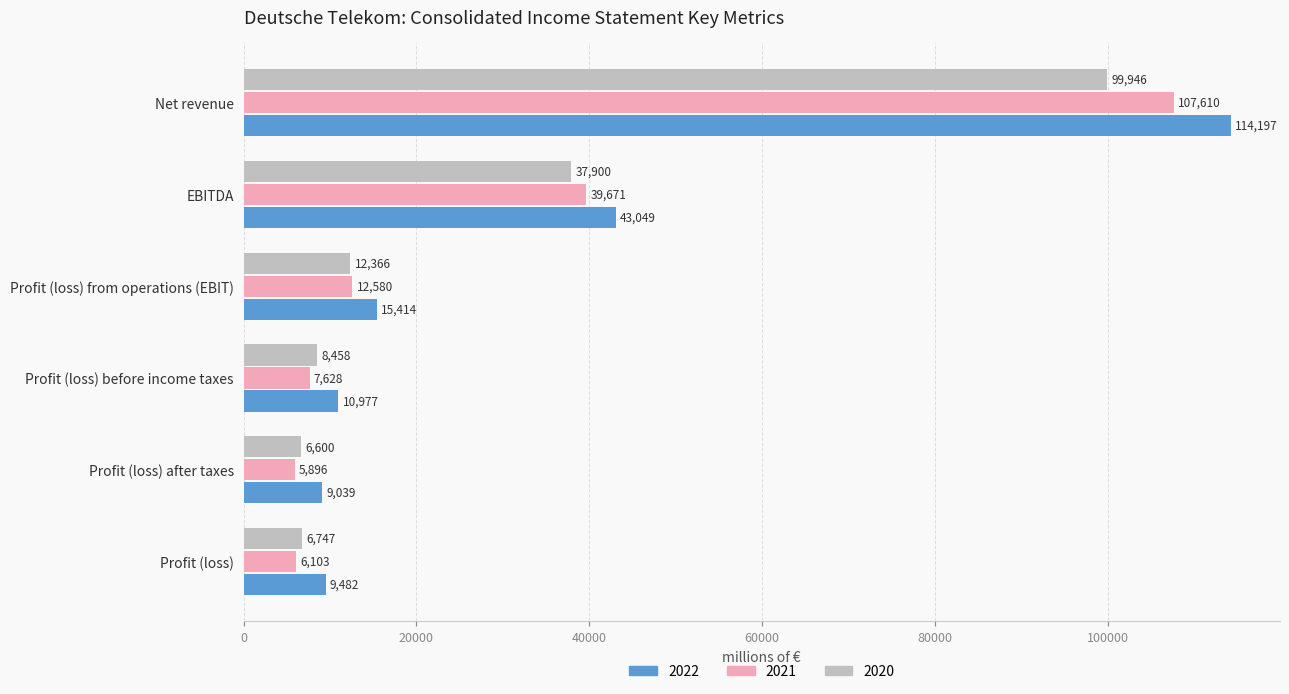

True or false: 2021 has a value of 162183 at Net revenue.

False